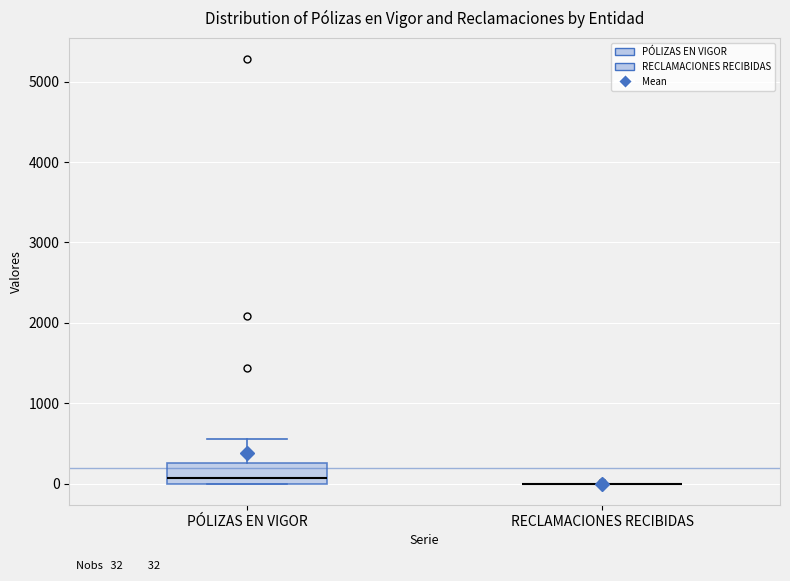

Which box is the tallest, from its lower edge to its upper edge?

PÓLIZAS EN VIGOR